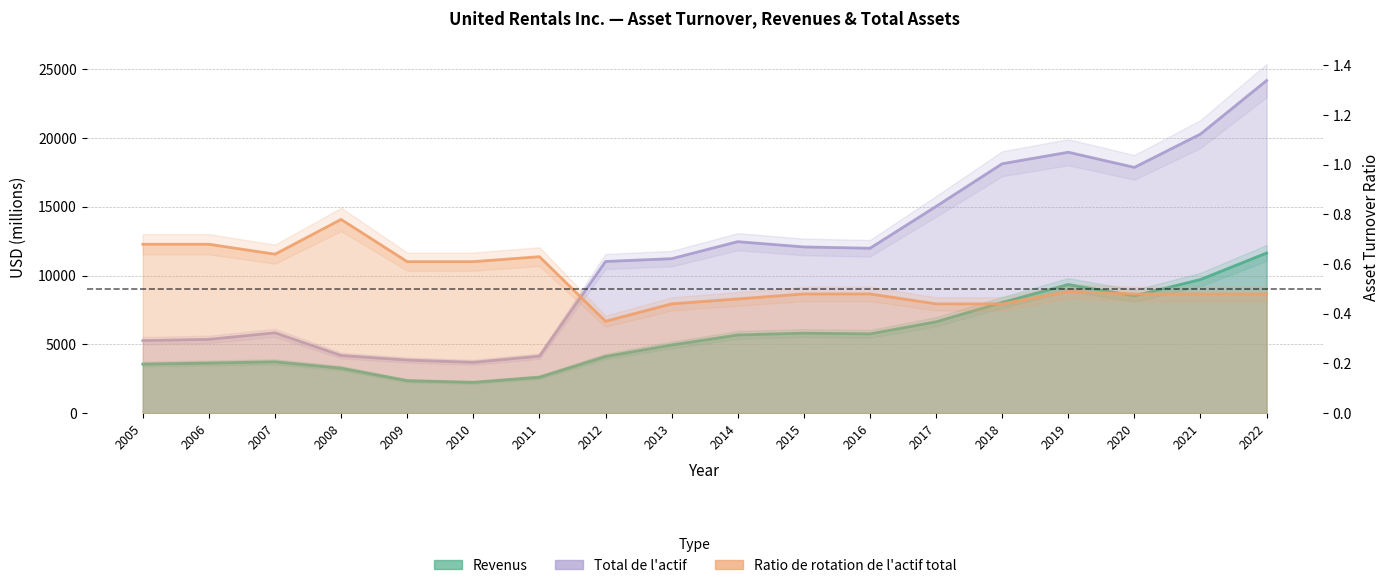

True or false: Revenus has more than 2 points higher than both neighbors.

True